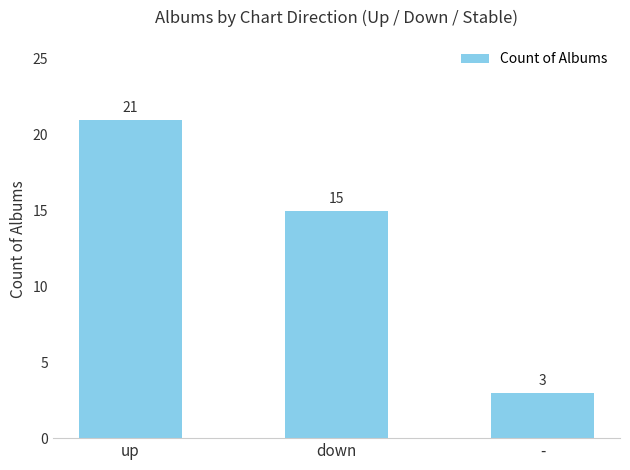

What is the sum of all values?

39